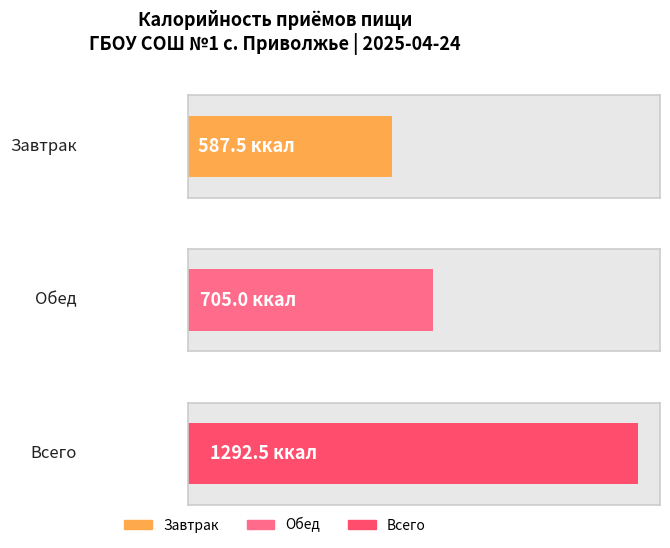

What is the average value?

861.7